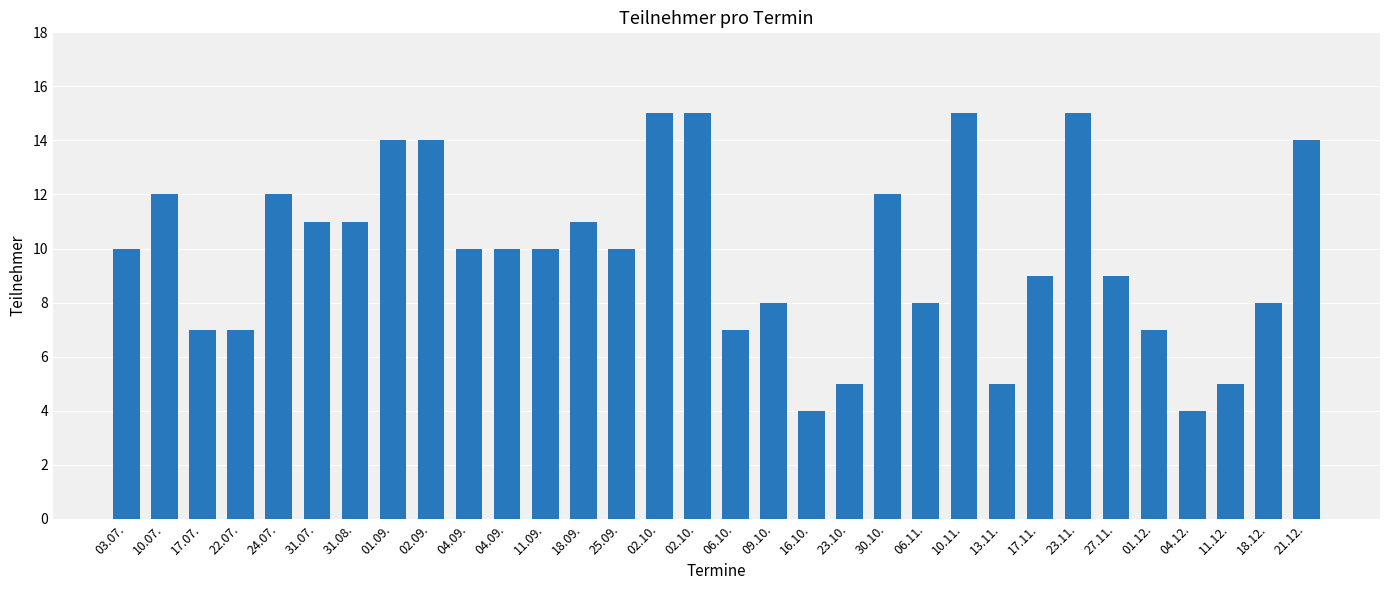

Reading left to right, list all the values displayed in this chart.

03.07.=10	10.07.=12	17.07.=7	22.07.=7	24.07.=12	31.07.=11	31.08.=11	01.09.=14	02.09.=14	04.09.=10	04.09.=10	11.09.=10	18.09.=11	25.09.=10	02.10.=15	02.10.=15	06.10.=7	09.10.=8	16.10.=4	23.10.=5	30.10.=12	06.11.=8	10.11.=15	13.11.=5	17.11.=9	23.11.=15	27.11.=9	01.12.=7	04.12.=4	11.12.=5	18.12.=8	21.12.=14